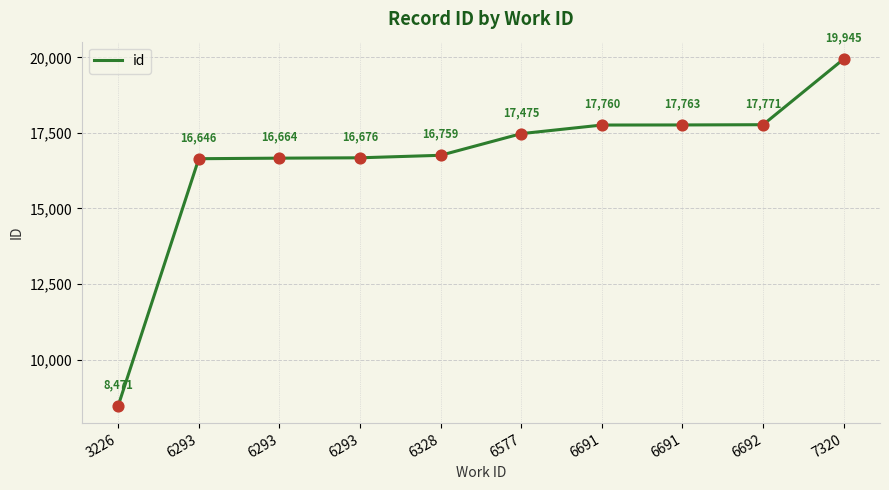

Between 6293 and 6692, which is larger?

6692